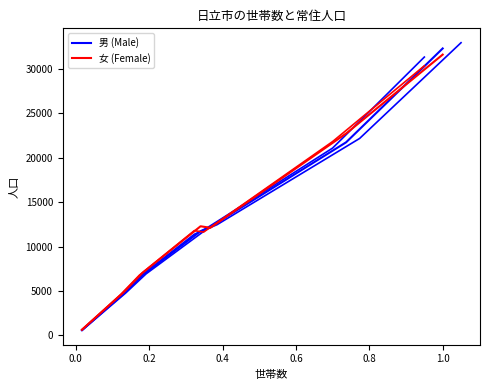

Which series has the widest spread of values?

男 (Male)